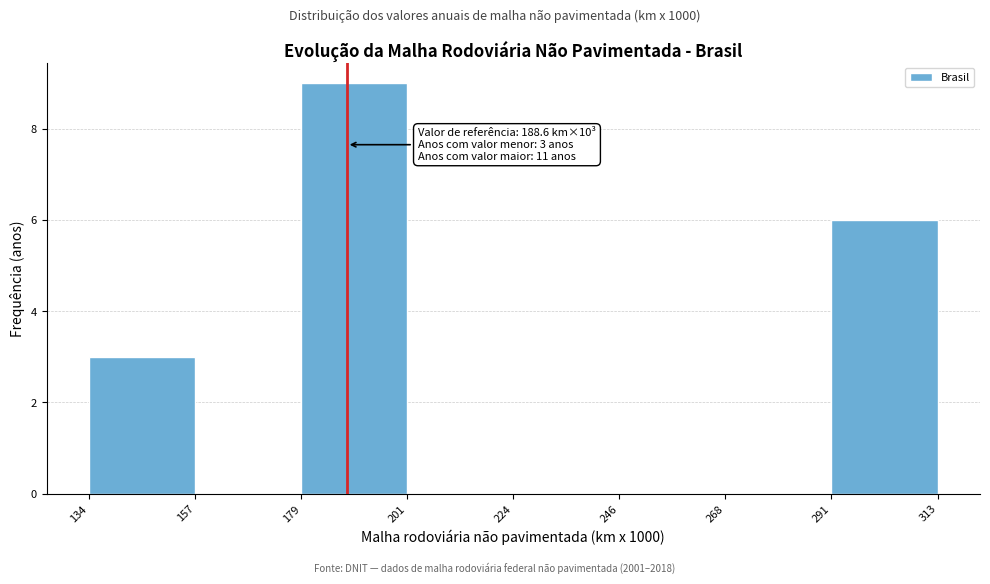

Over which range of the x-axis is the bar tallest?

179 to 201